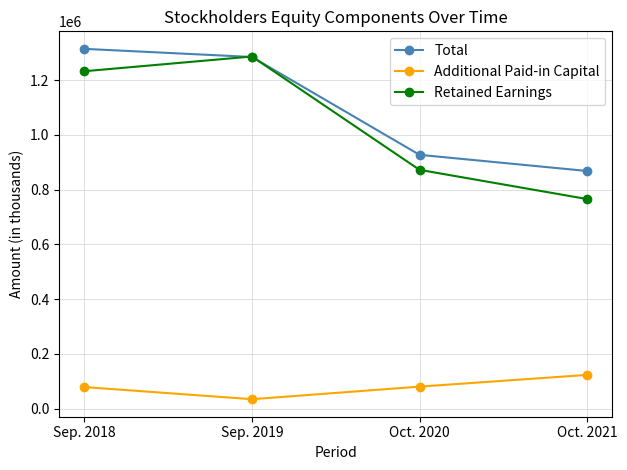

What value does the Additional Paid-in Capital series have at Sep. 2019, to the nearest 100?

34300